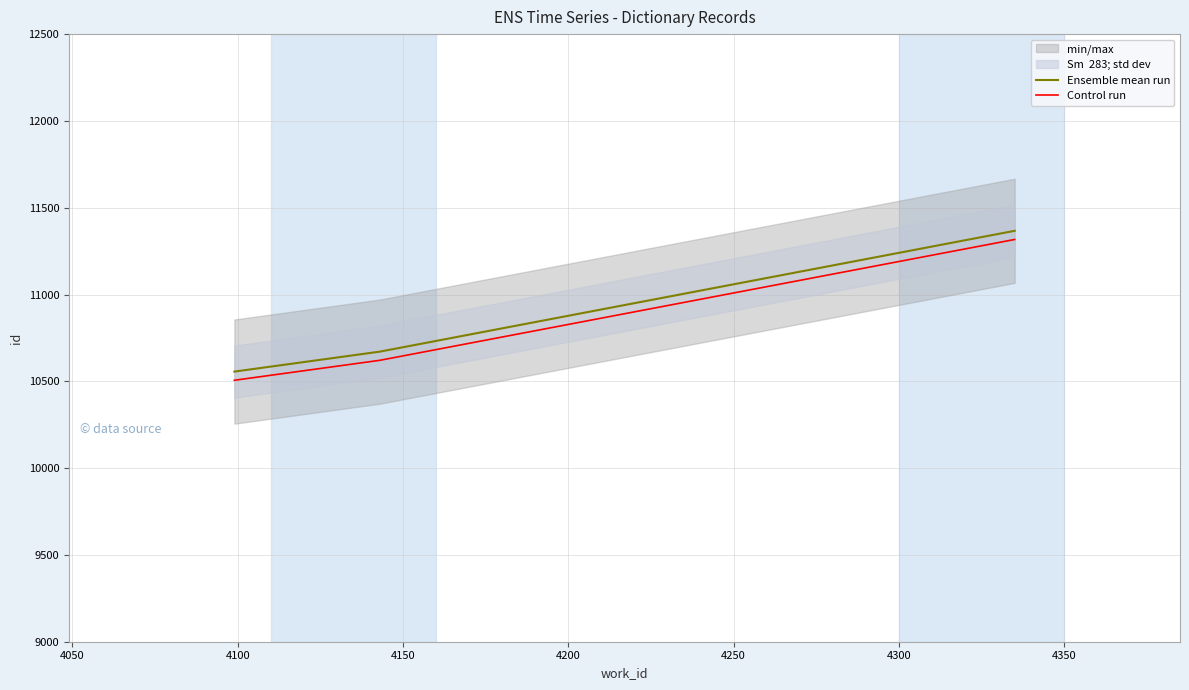

Rank the series by their average value, from lowest to highest.

Control run, Ensemble mean run